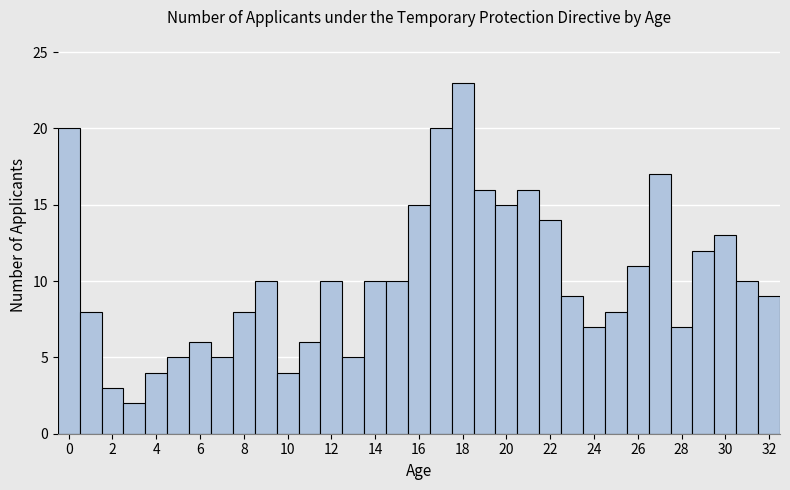

Over which range of the x-axis is the bar tallest?

17.5 to 18.5